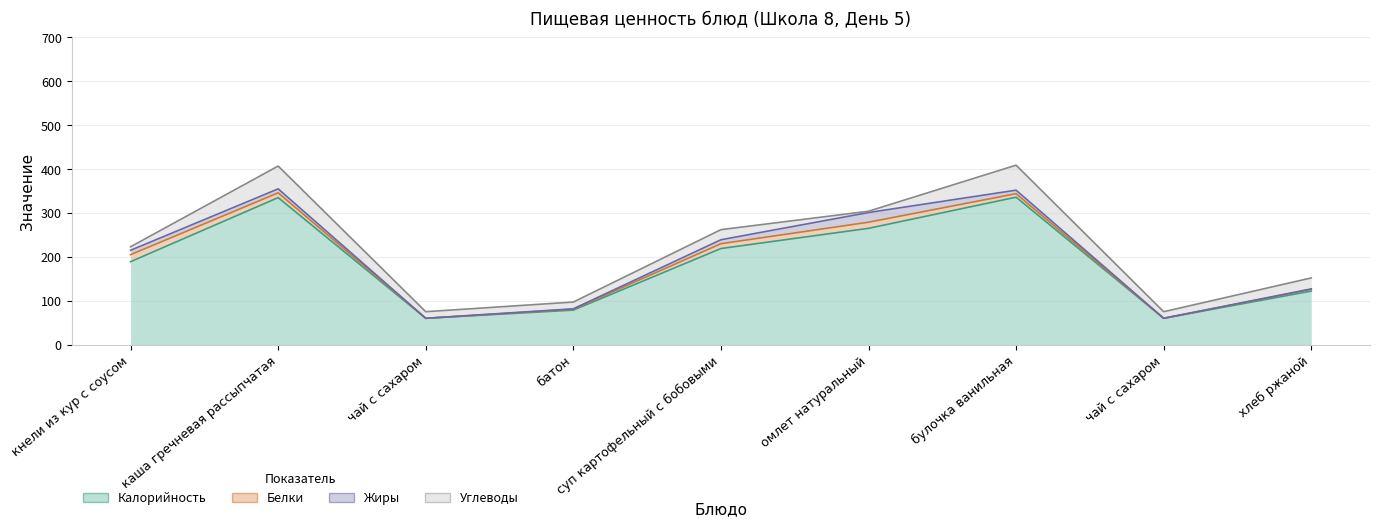

Reading left to right, list all the values displayed in this chart.

Калорийность: 189.0	335.0	60.0	78.6	219.0	265.0	336.0	60.0	122.0
Белки: 16.0	11.0	0.0	2.0	11.0	14.0	8.0	0.0	4.0
Жиры: 10.0	9.0	0.0	1.0	9.0	22.0	8.0	0.0	1.0
Углеводы: 8.0	52.0	15.0	15.4	23.0	3.0	57.0	15.0	25.0